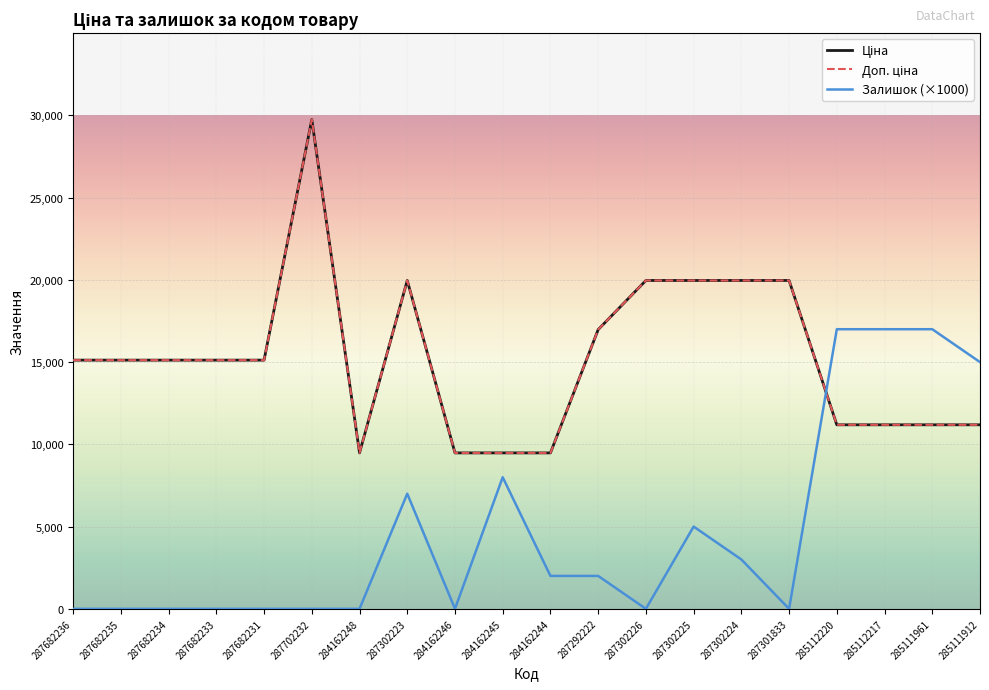

What is the label of the 18th point from the right?

287682234